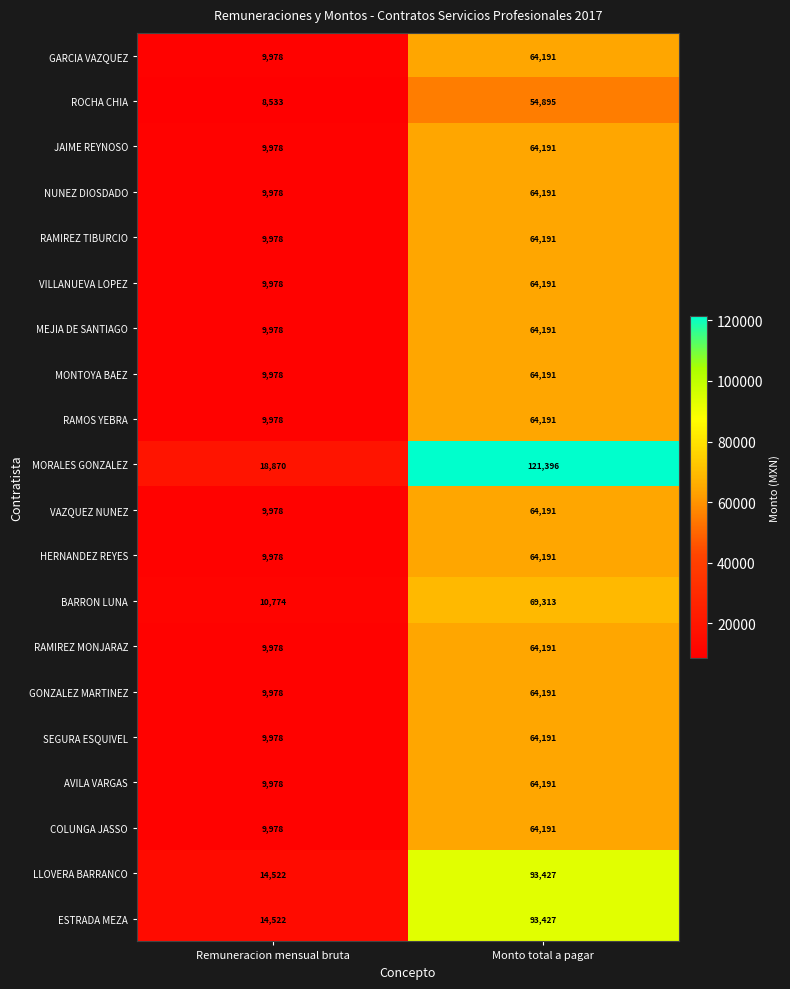

What is the sum of the ESTRADA MEZA values at Remuneracion mensual bruta and Monto total a pagar?

107949